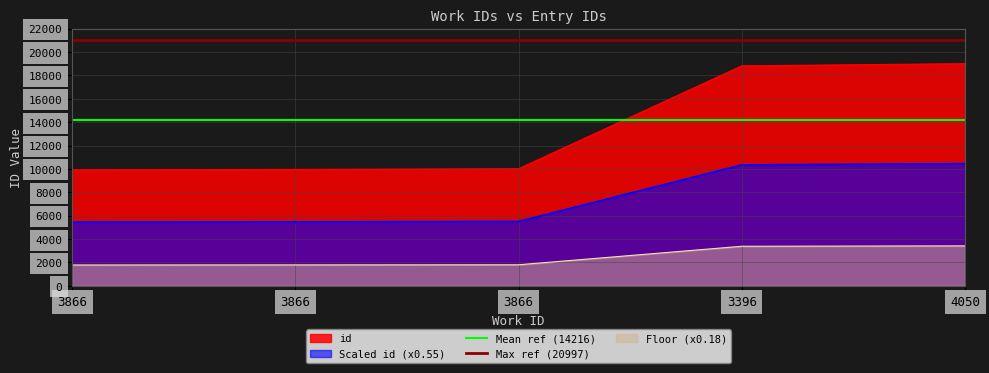

At which category does the chart reach its peak across all series?

3866